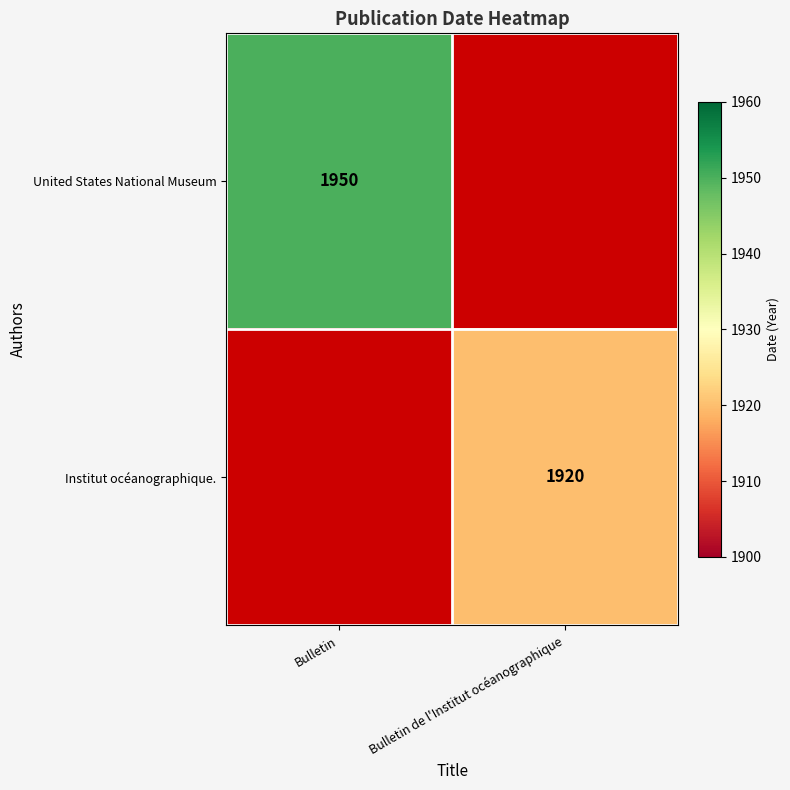

The value of Institut océanographique. at Bulletin de l'Institut océanographique is 471. True or false?

False